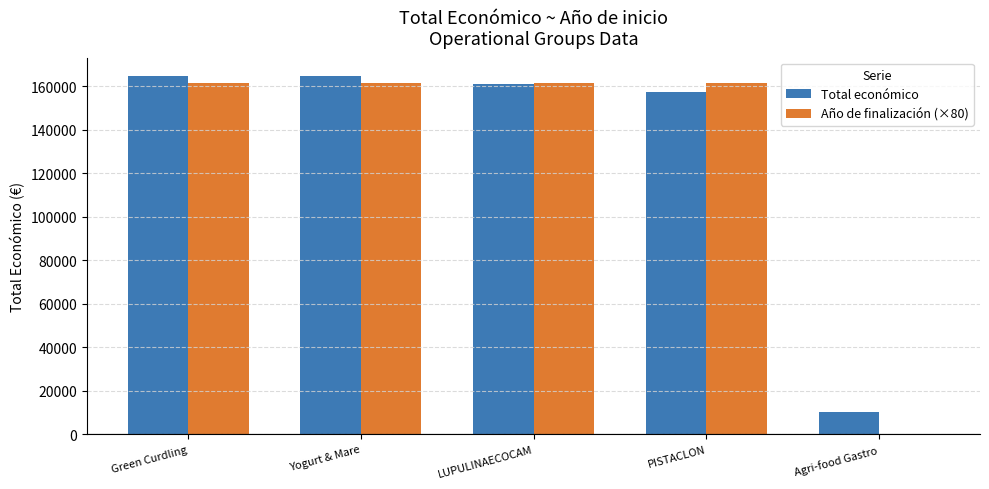

The value of Total económico at Agri-food Gastro is 10480. True or false?

True